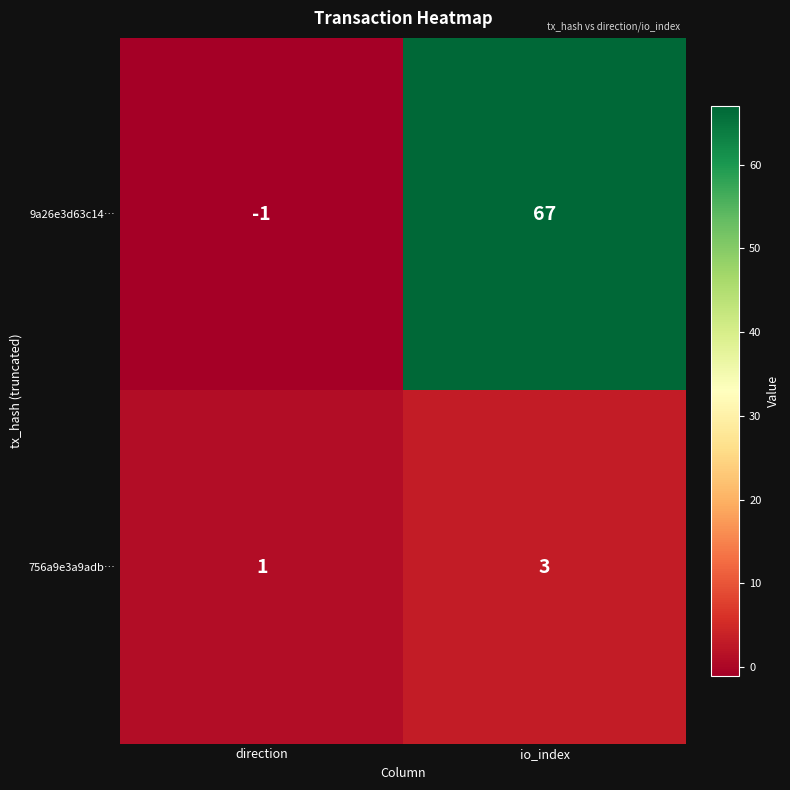

Reading left to right, transcribe all the data shown in this chart.

9a26e3d63c14…: direction=-1	io_index=67
756a9e3a9adb…: direction=1	io_index=3